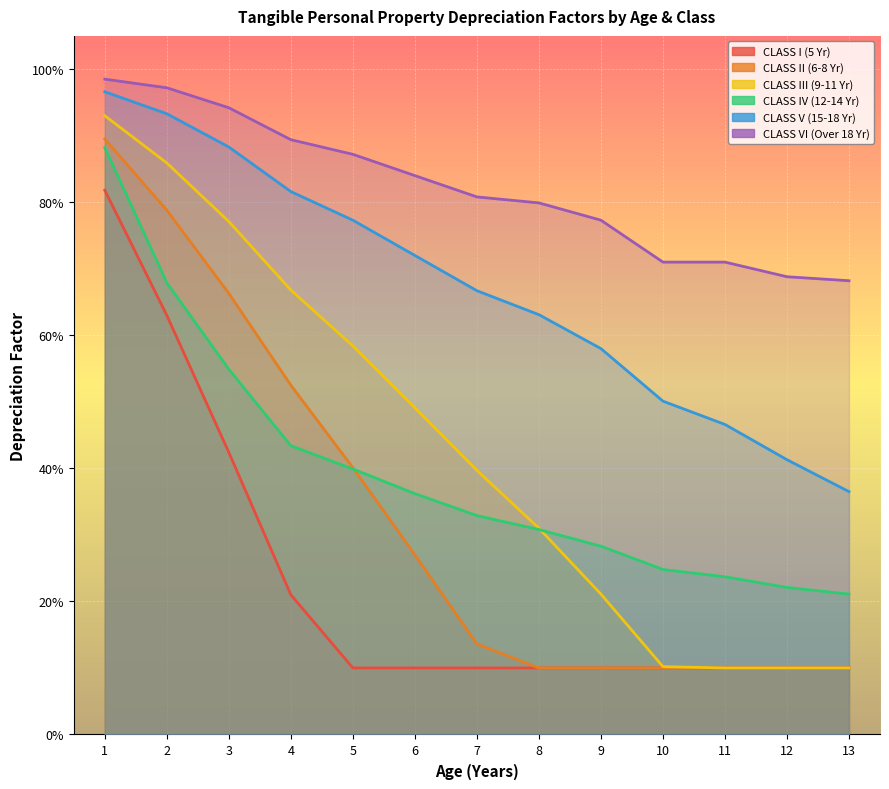

True or false: CLASS IV (12-14 Yr) and CLASS I (5 Yr) cross at least once.

False